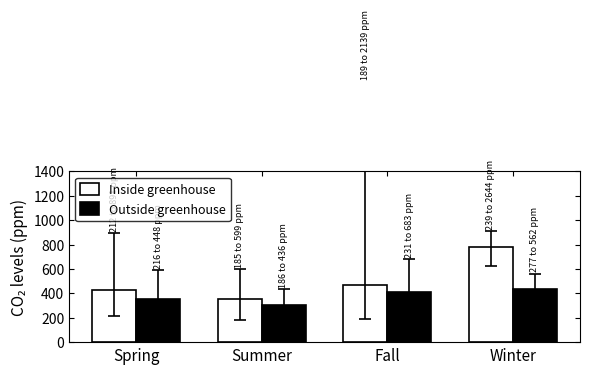

Reading right to left, transcribe all the data shown in this chart.

Inside greenhouse: Winter=783	Fall=467	Summer=350	Spring=428
Outside greenhouse: Winter=432	Fall=407	Summer=307	Spring=356